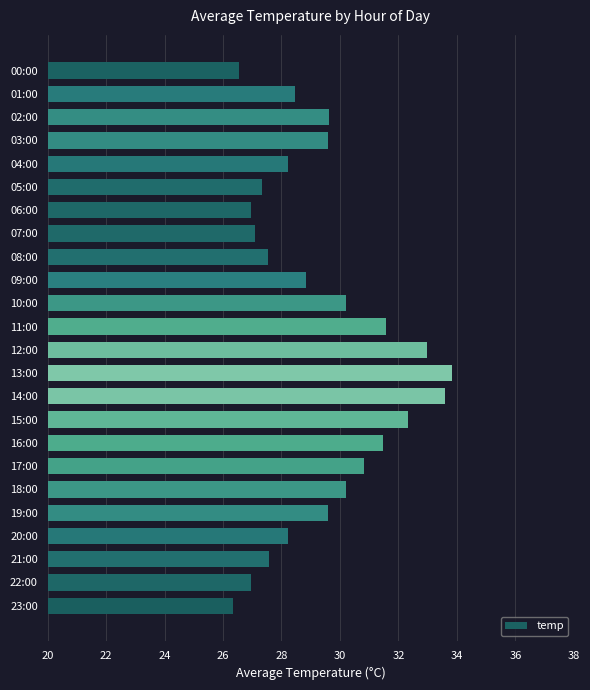

What is the label of the 18th bar from the top?

17:00